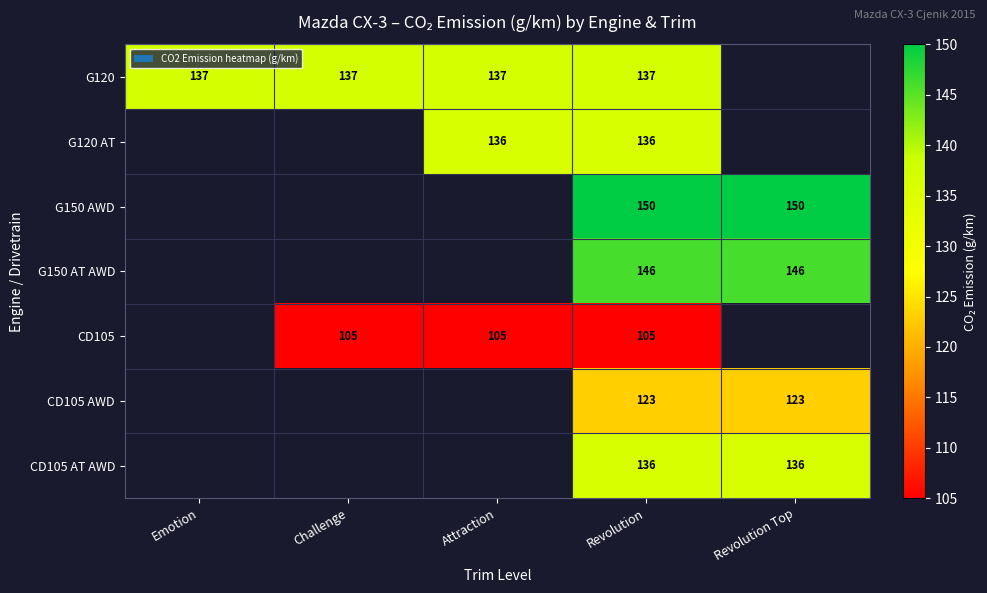

Is the value of G150 AWD at Revolution greater than the value of CD105 at Revolution?

Yes